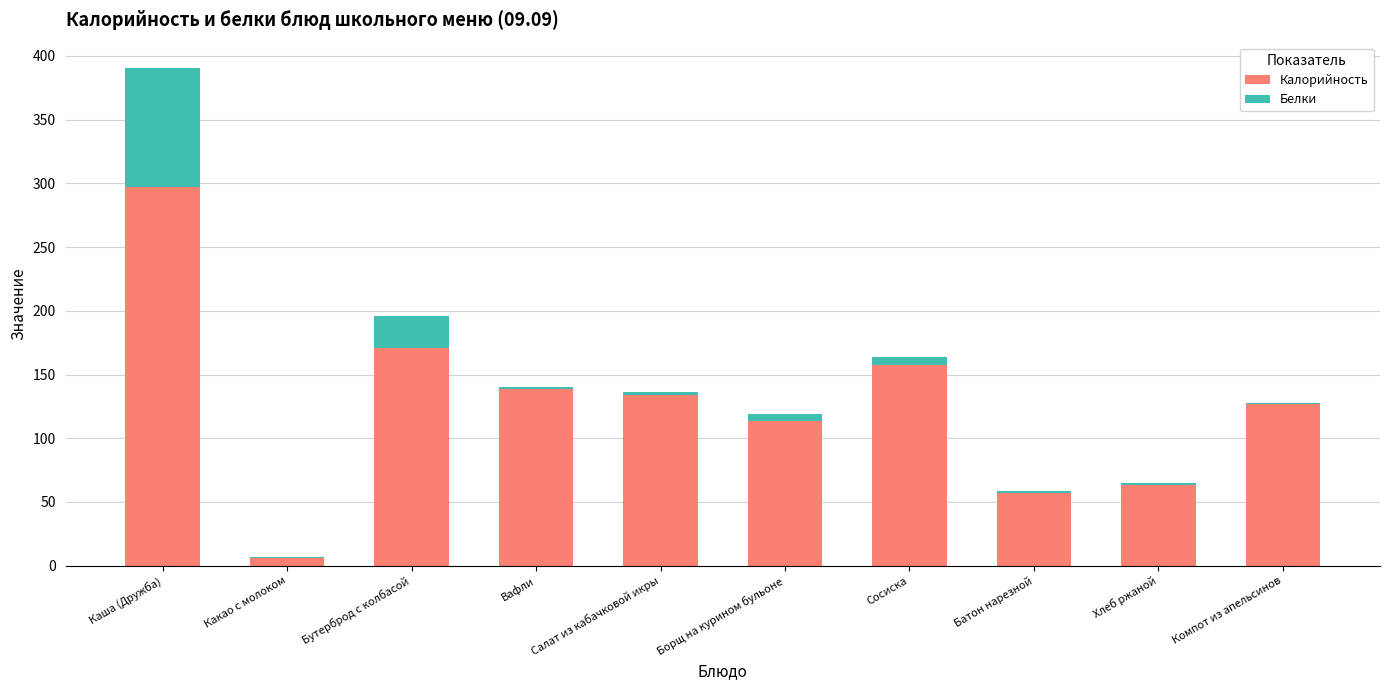

The value of Калорийность at Хлеб ржаной is 94.9. True or false?

False